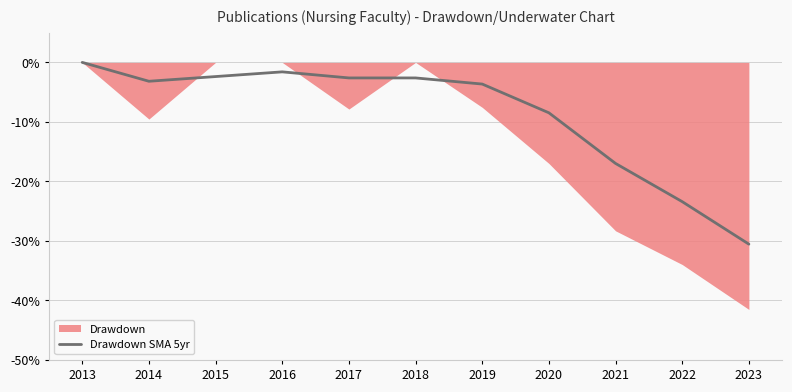

True or false: Drawdown SMA 5yr has a value of -8.1 at 2021.

False